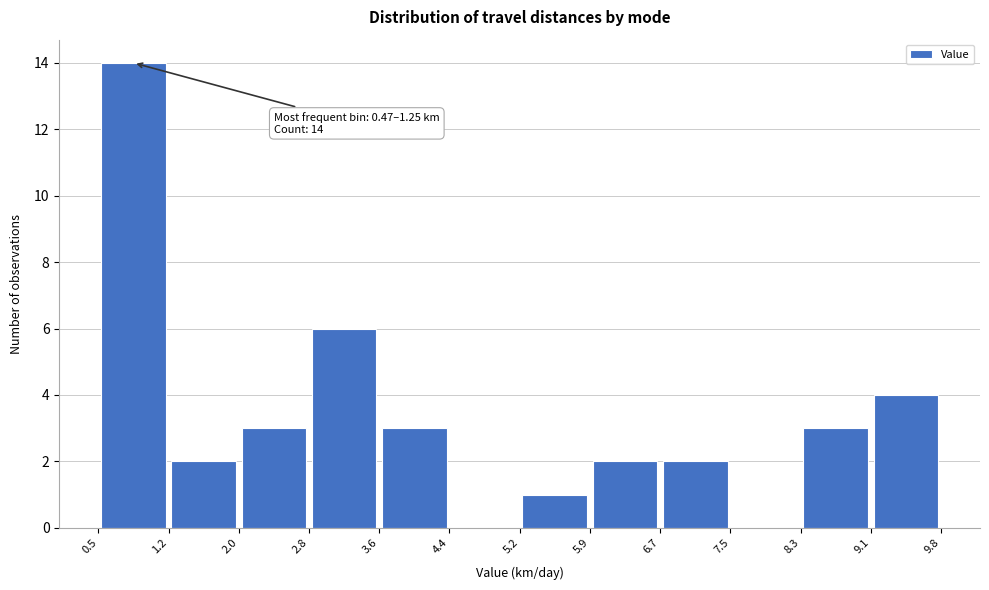

Which range on the x-axis has the tallest bar?

0.5 to 1.2